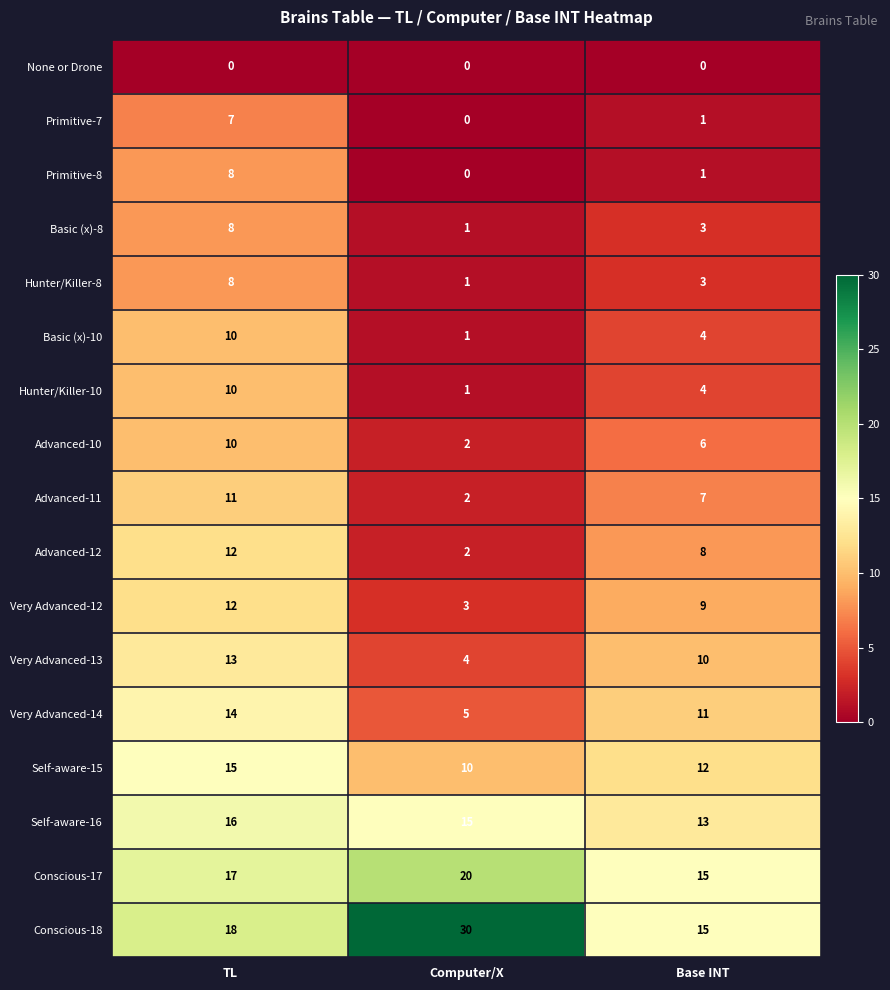

The Conscious-17 series shows 36 at Computer/X. True or false?

False